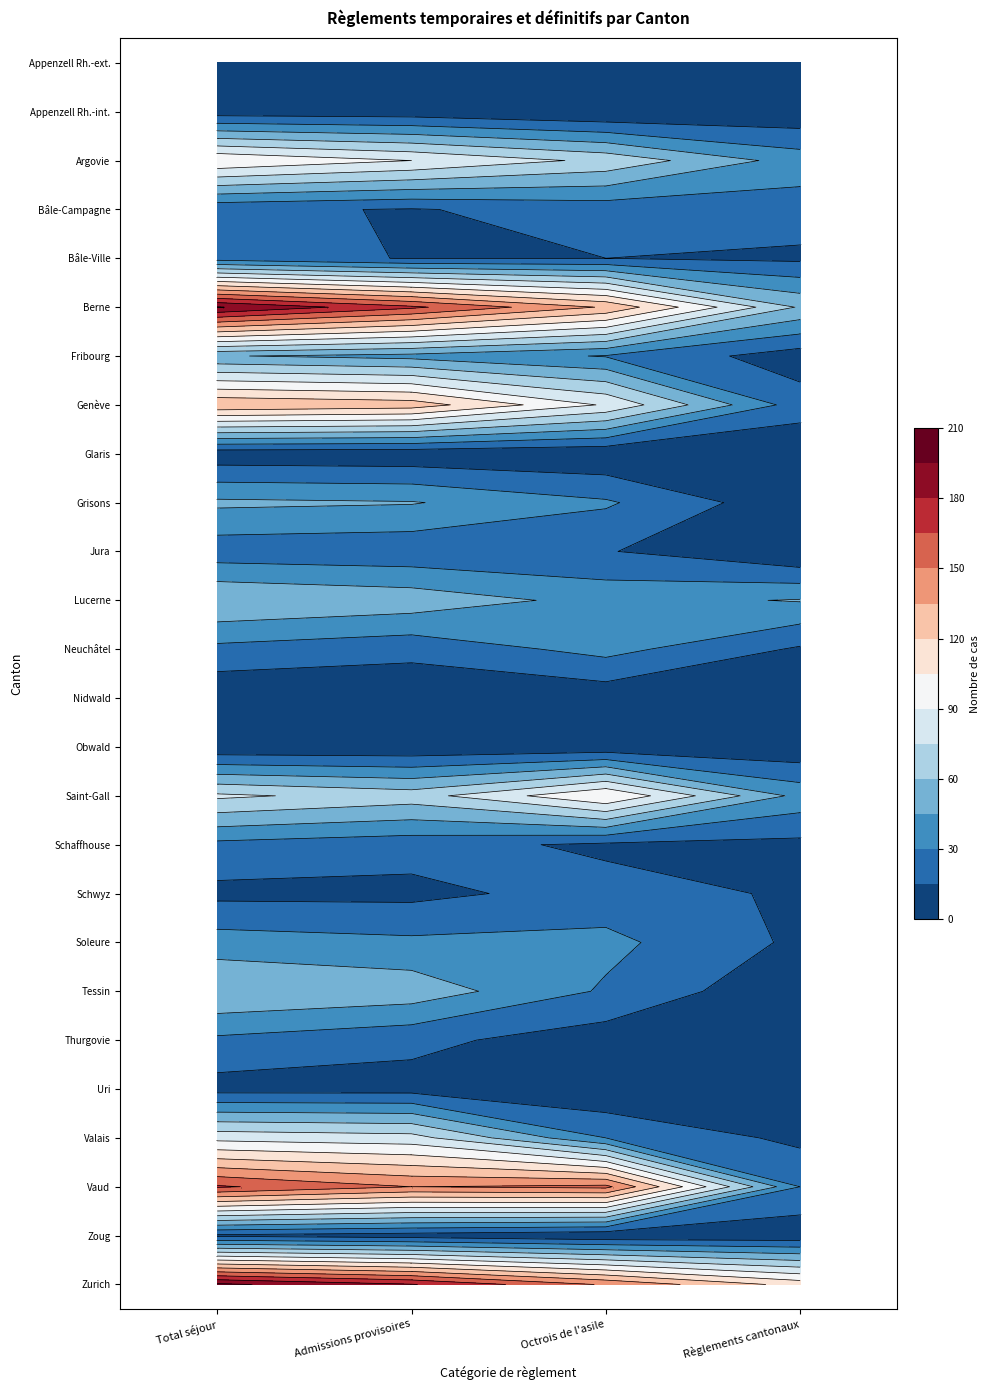

List the series in order of their peak value, highest first.

Zurich, Berne, Vaud, Genève, Saint-Gall, Argovie, Valais, Lucerne, Tessin, Grisons, Fribourg, Soleure, Neuchâtel, Thurgovie, Schaffhouse, Bâle-Campagne, Bâle-Ville, Jura, Schwyz, Zoug, Uri, Appenzell Rh.-ext., Appenzell Rh.-int., Glaris, Nidwald, Obwald